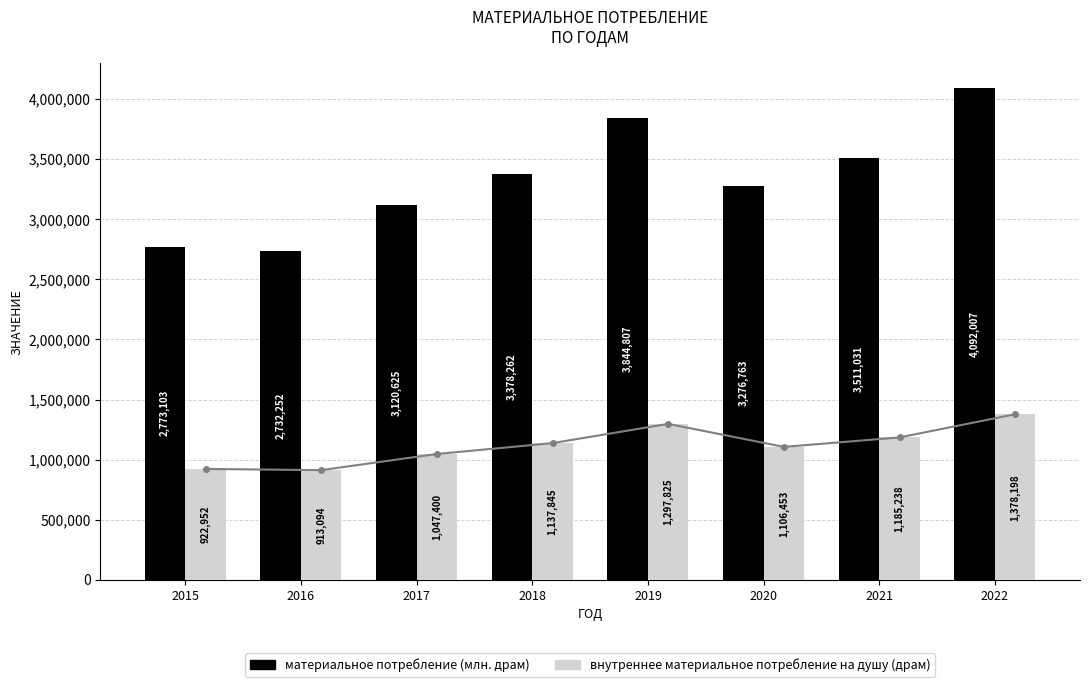

At which category is the sum across all series the highest?

2022